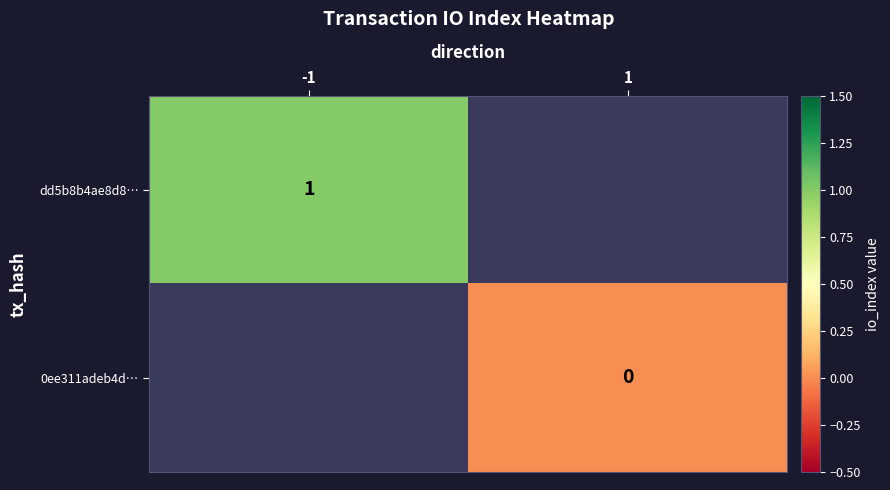

True or false: dd5b8b4ae8d8… has a value of 2 at -1.

False